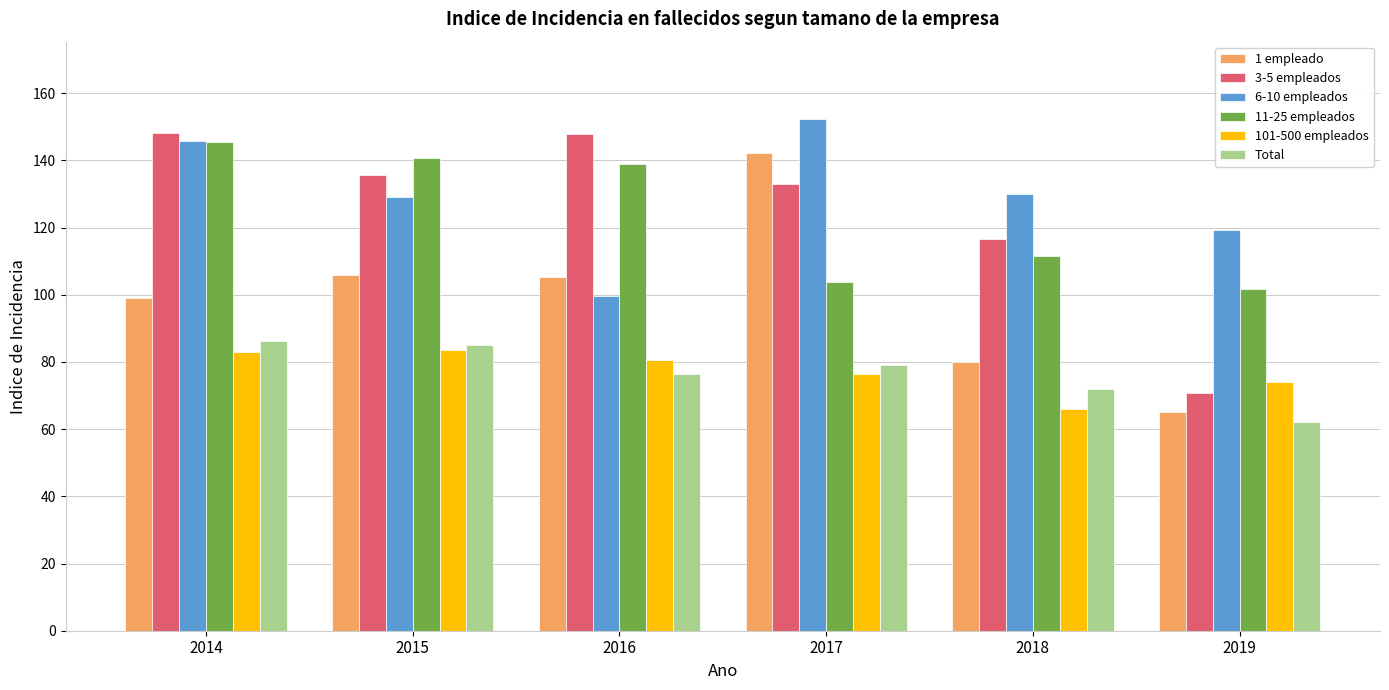

Is it true that 11-25 empleados equals 166.8 at 2019?

False